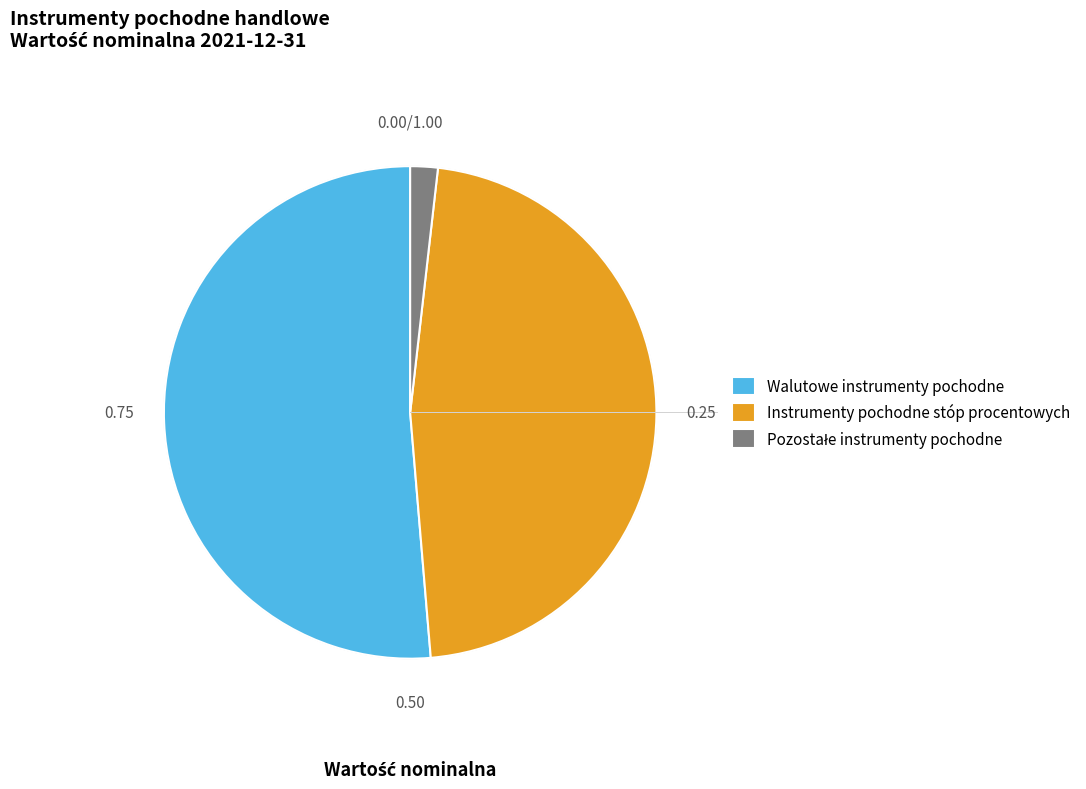

Does any single category account for the majority?

Yes